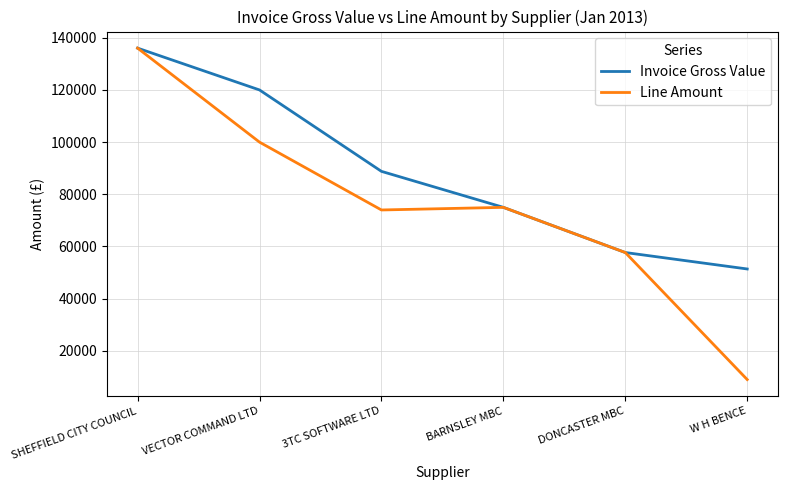

Between VECTOR COMMAND LTD and 3TC SOFTWARE LTD, which series saw the biggest shift?

Invoice Gross Value